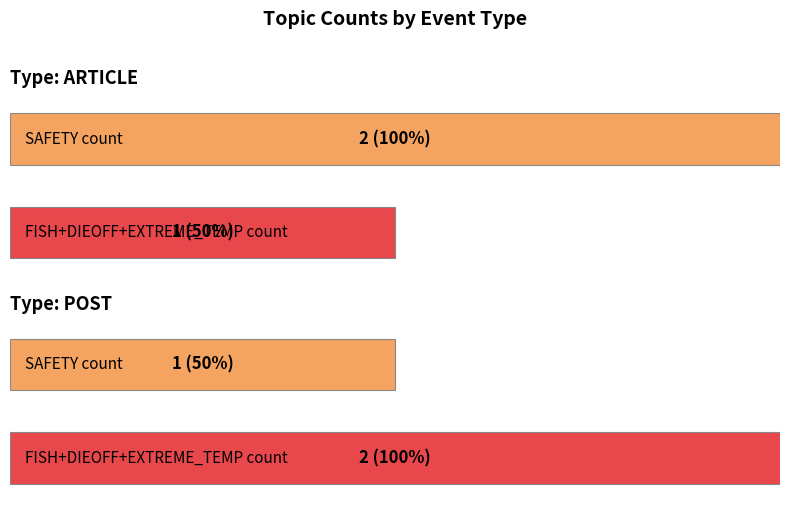

Which series has the largest total across all categories?

SAFETY